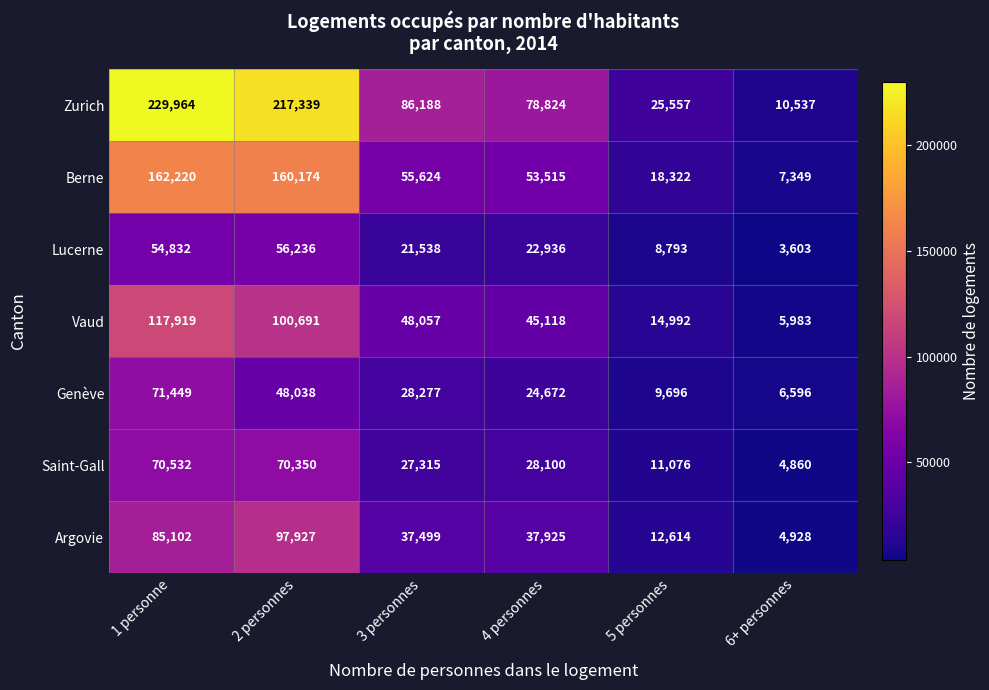

What is the difference between the maximum and minimum values in the Zurich series?

219427